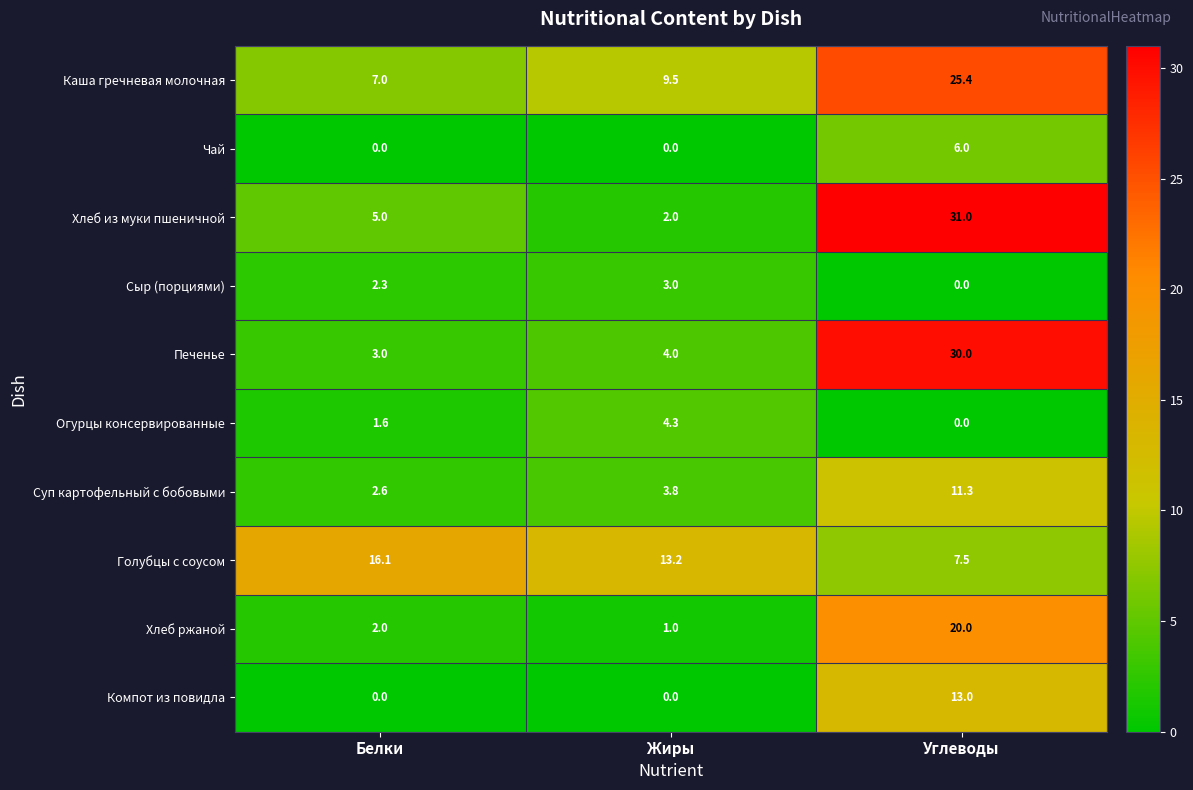

List the labels in order of Каша гречневая молочная value, largest first.

Углеводы, Жиры, Белки